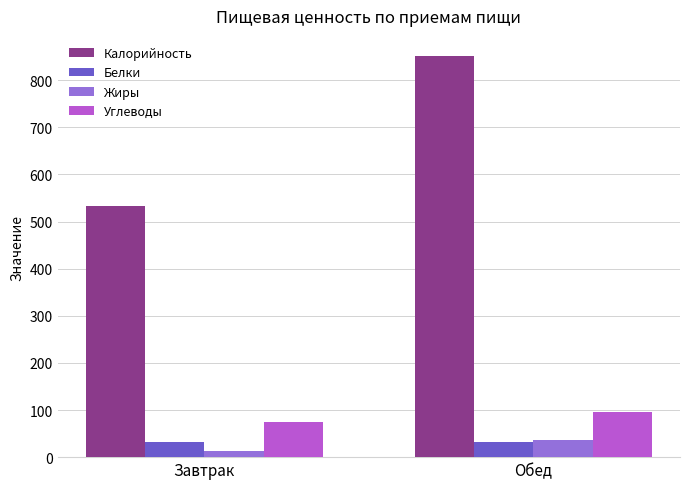

What is the maximum value for Углеводы?

96.3